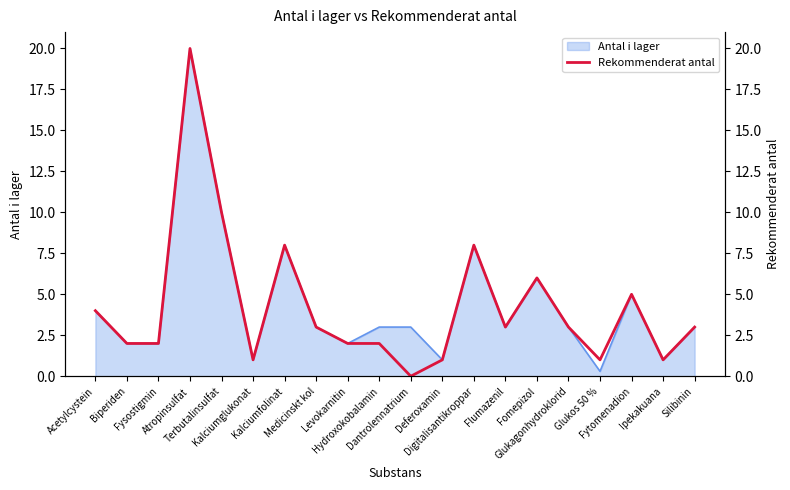

What is the label of the 10th point from the left?

Hydroxokobalamin